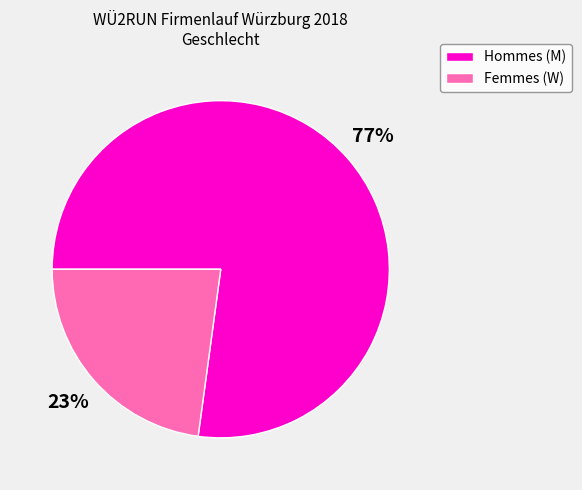

Combined, do Femmes (W) and Hommes (M) account for over 50%?

Yes